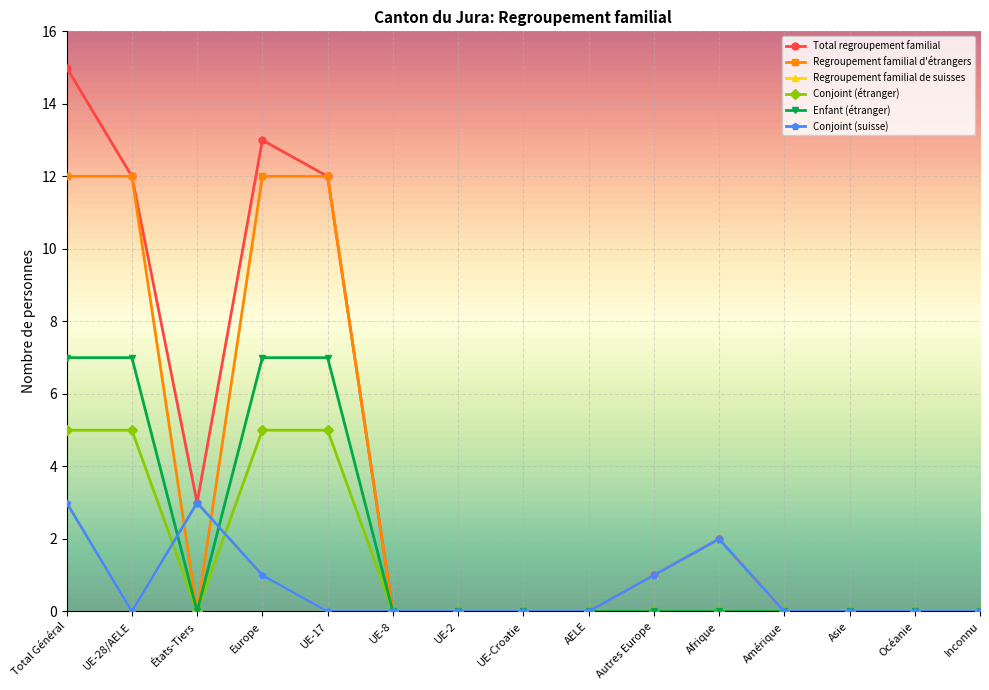

How many lines are shown in the chart?

6